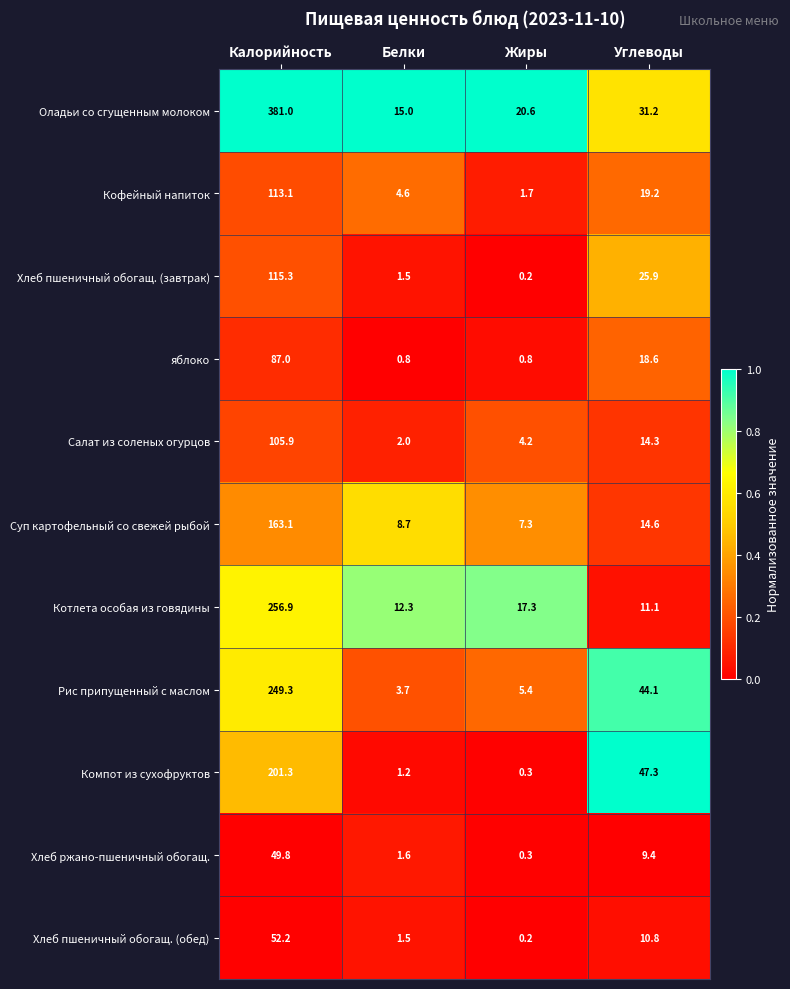

The value of Котлета особая из говядины at Белки is 5.9. True or false?

False